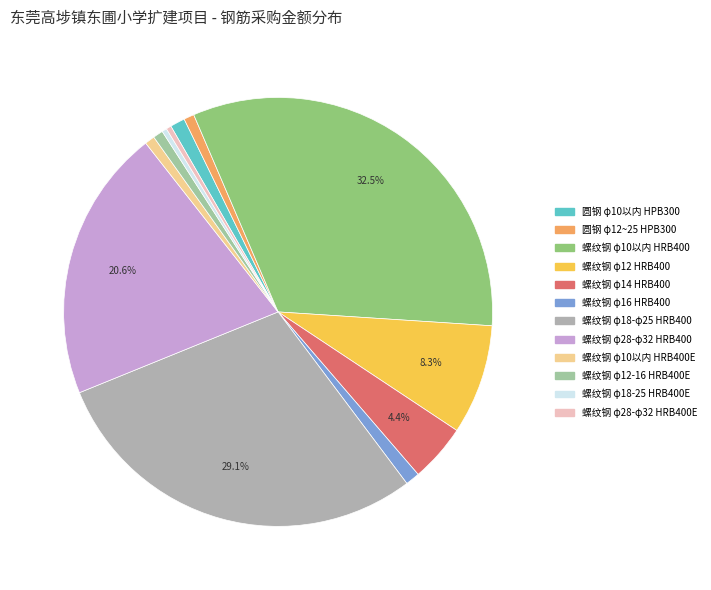

To the nearest percent, what is the average slice percentage?

8%